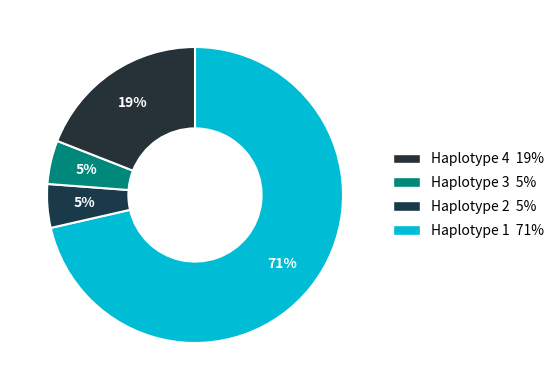

How many segments does this pie chart have?

4